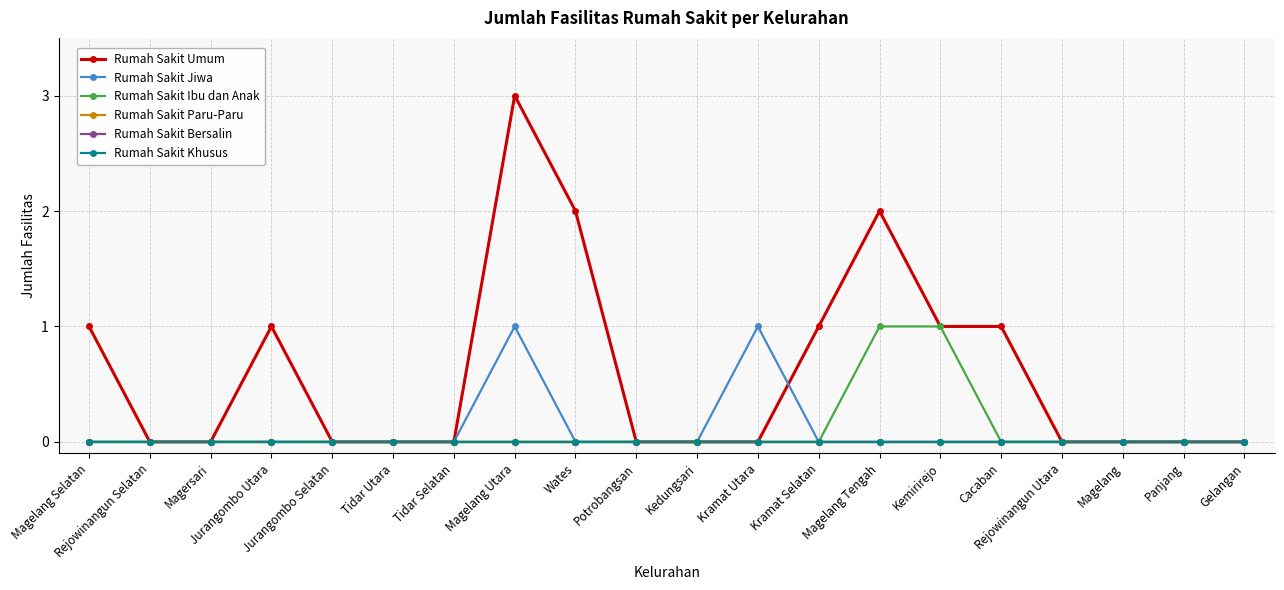

Does the chart have visible grid lines?

Yes